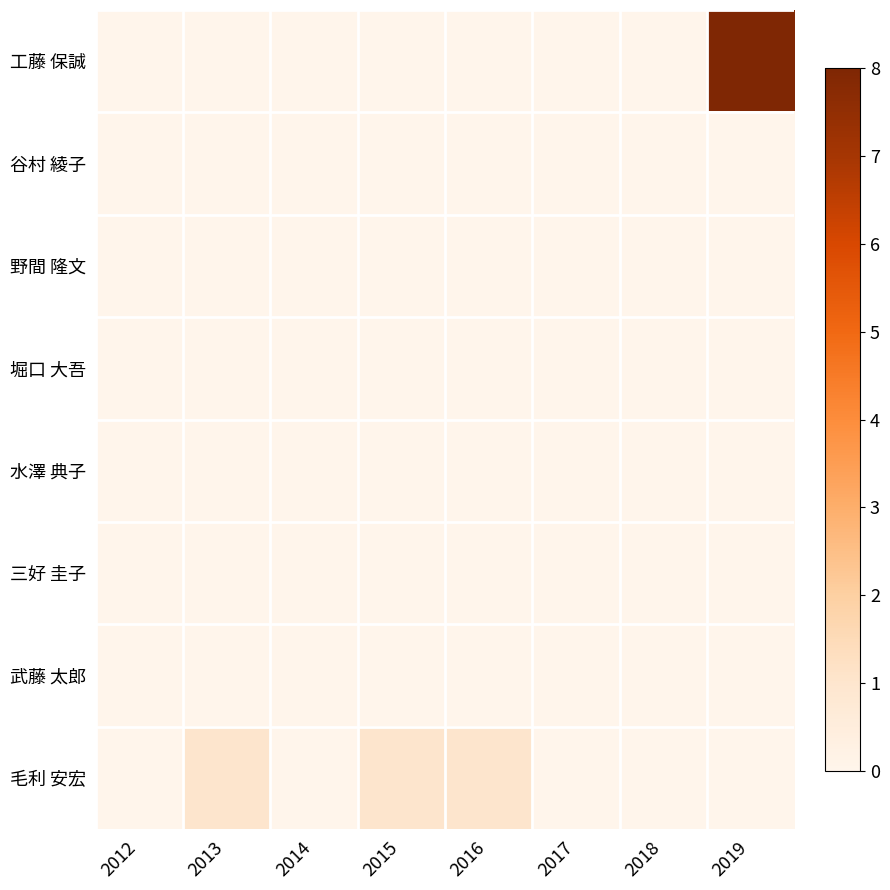

Which series has the largest range (max minus min)?

工藤 保誠